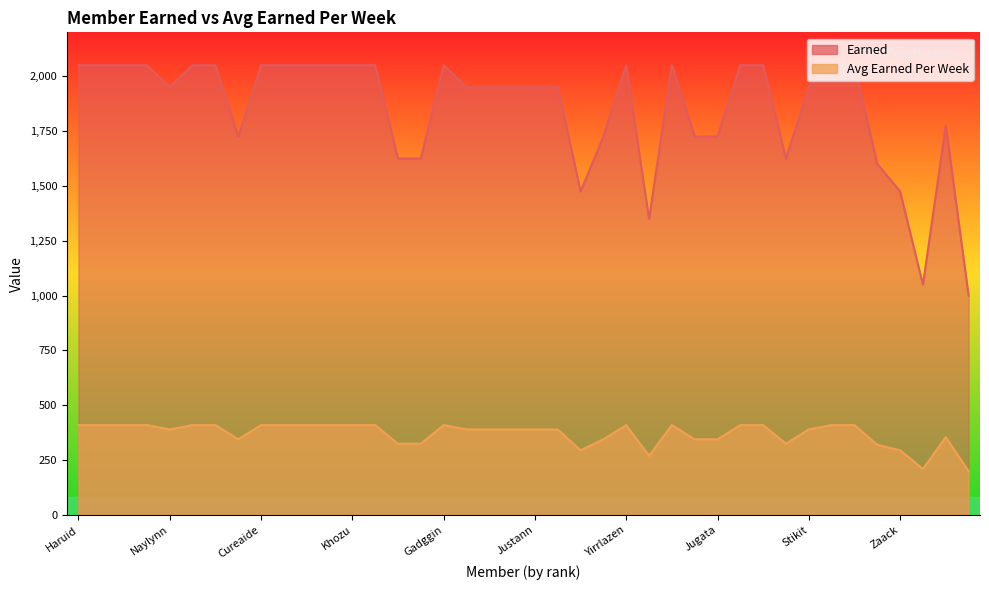

True or false: Earned has more than 1 points higher than both neighbors.

True